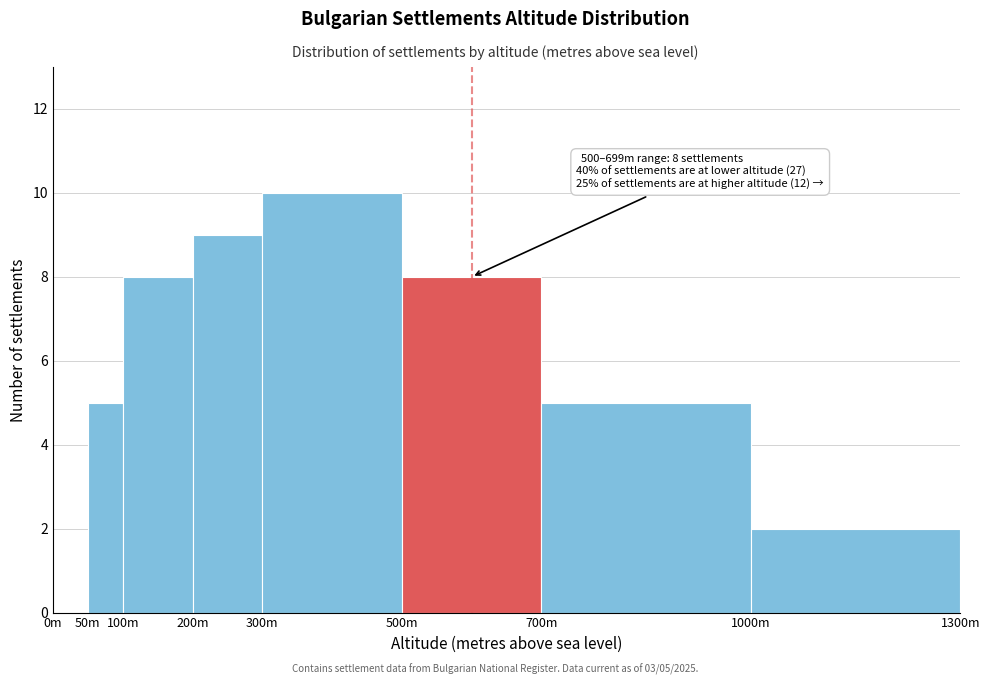

Reading left to right, transcribe all the data shown in this chart.

0m=0	50m=5	100m=8	200m=9	300m=10	500m=8	700m=5	1000m=2